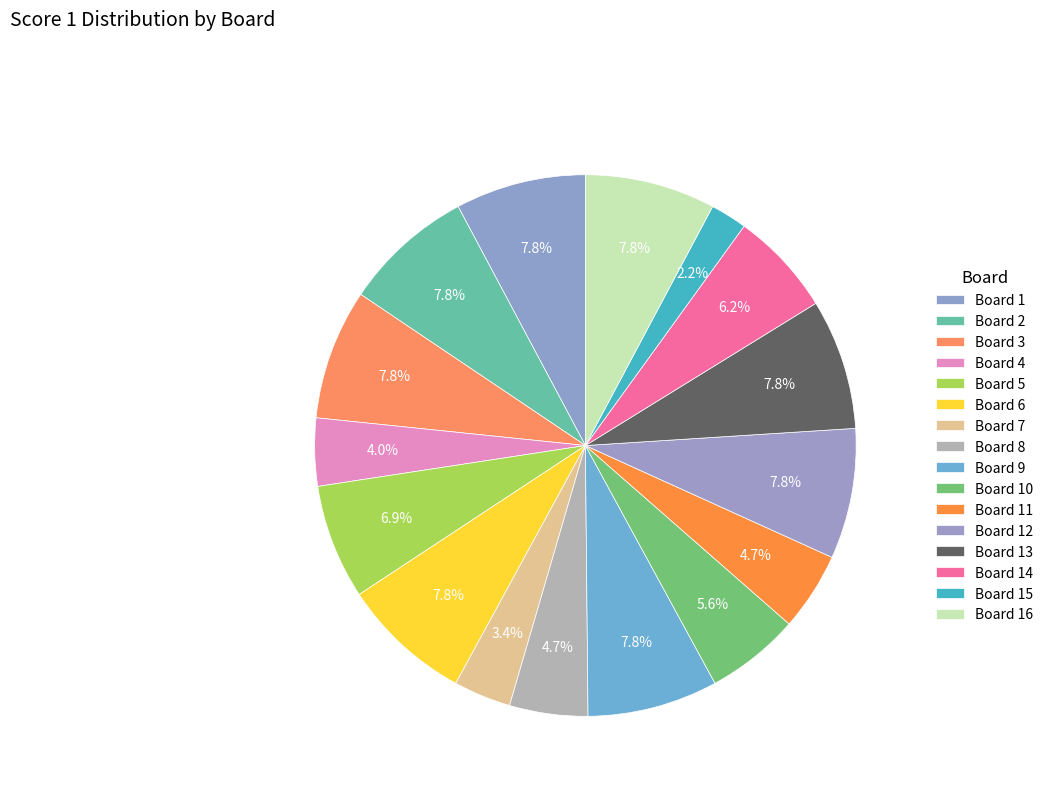

How many slices are in this pie chart?

16